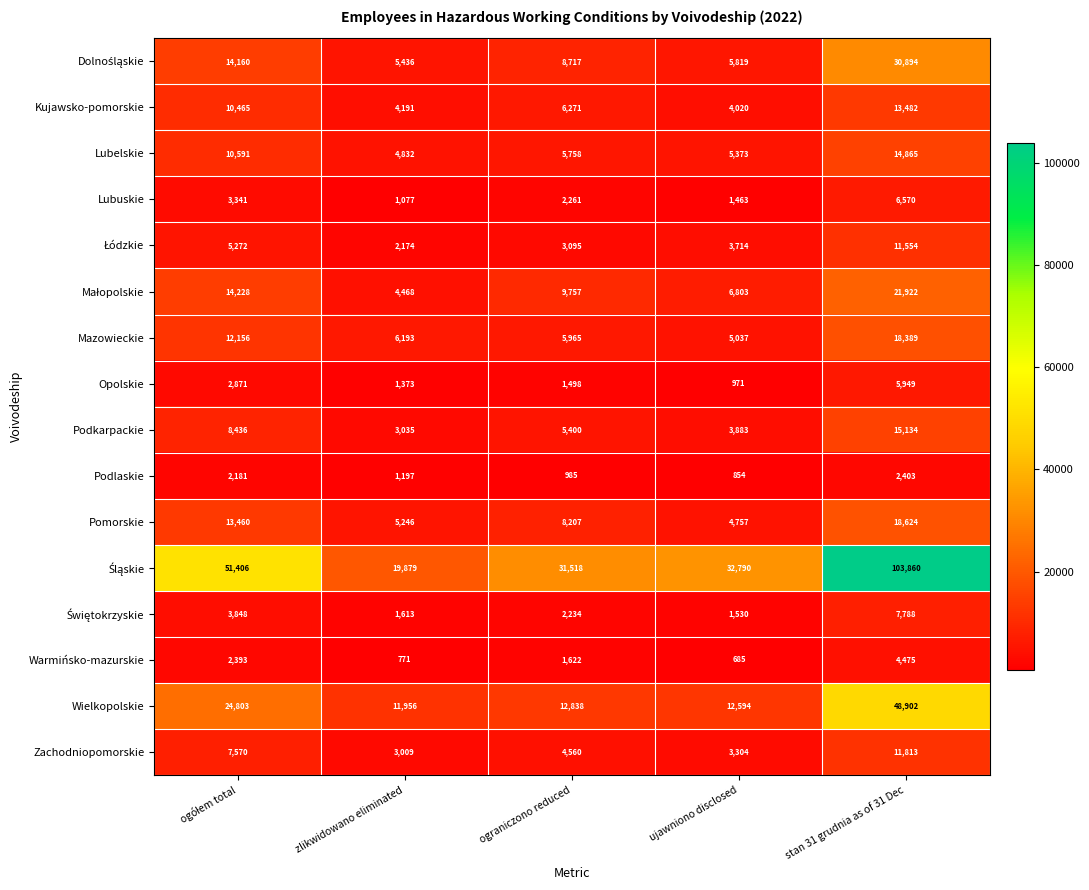

At which category is the sum across all series the highest?

stan 31 grudnia as of 31 Dec